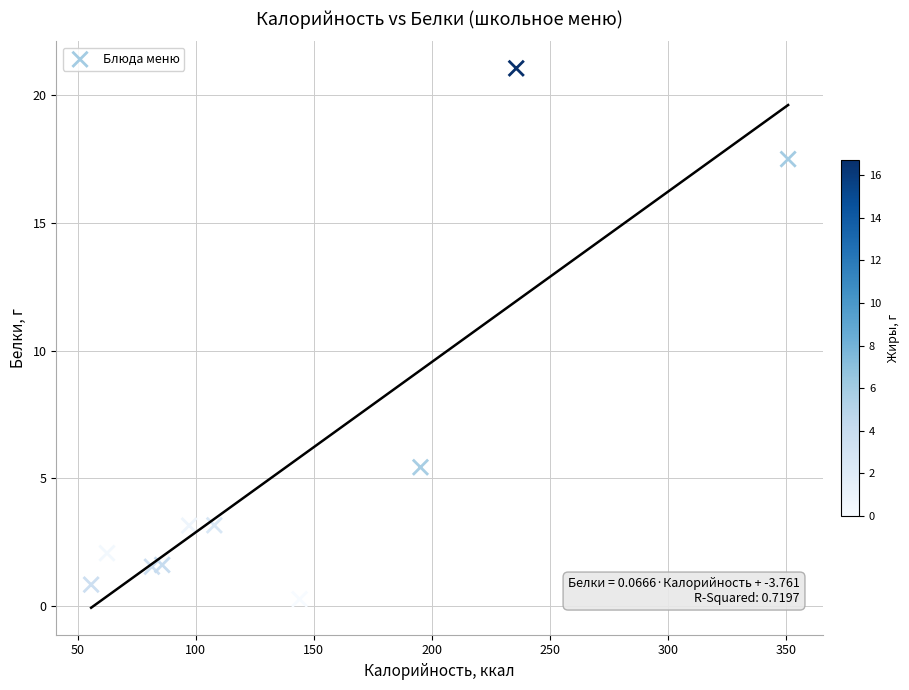

What Y value in the scatter plot is closest to 10?

5.4